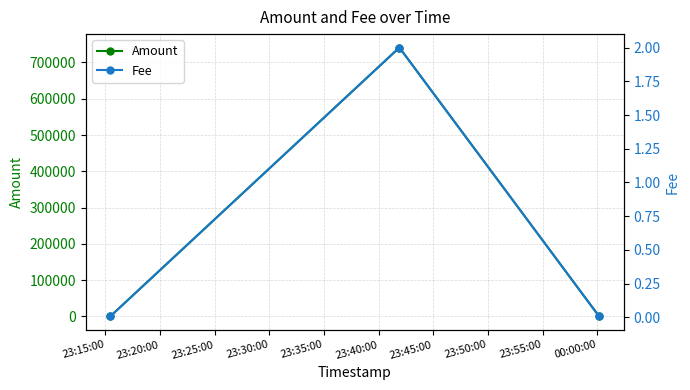

Is it true that Fee equals 0.0 at 23:15:00?

False